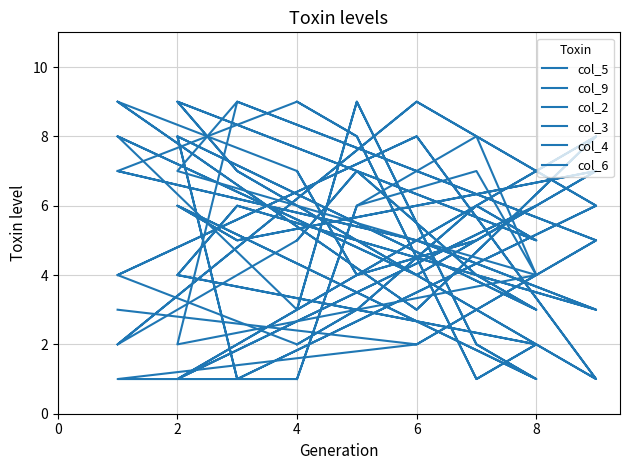

True or false: col_6 has more than 1 points higher than both neighbors.

True